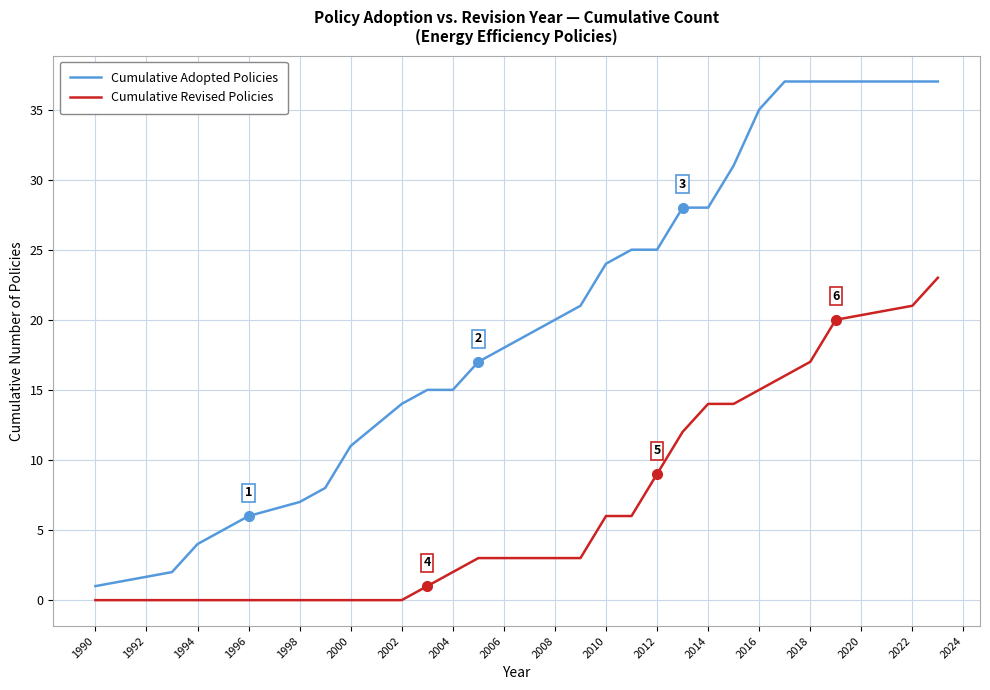

What is the greatest value displayed?

37